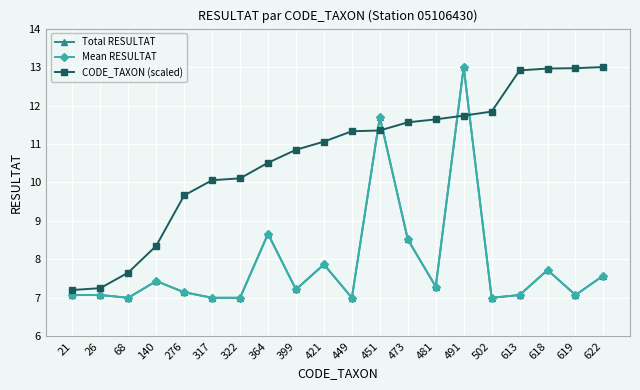

What is the difference between the maximum and minimum values in the Total RESULTAT series?

6.0